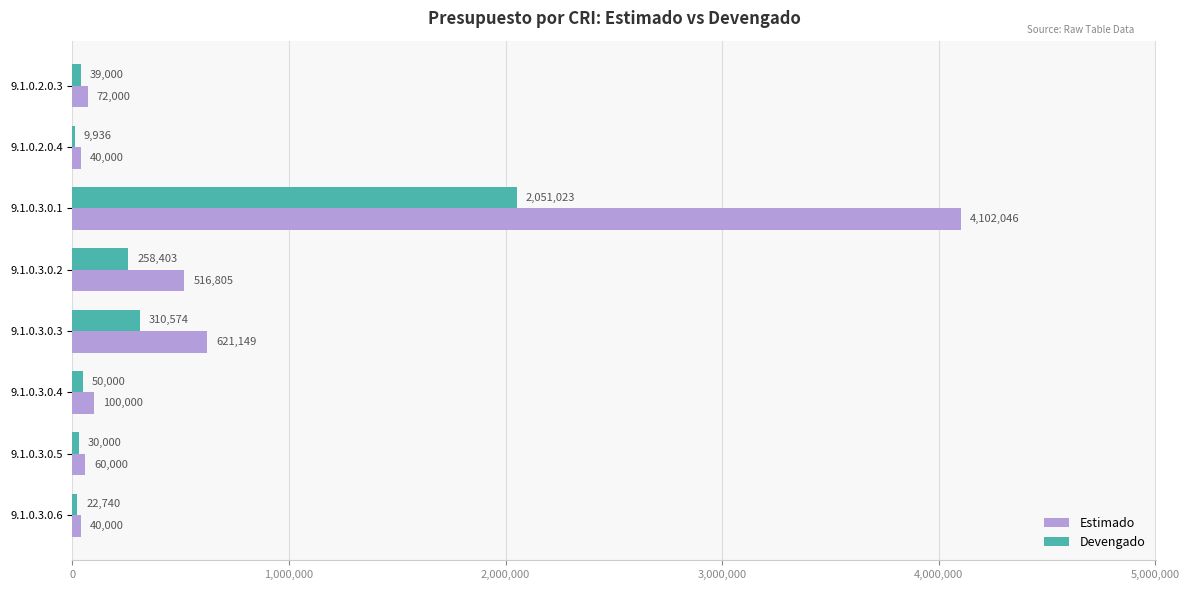

At which category does the chart reach its peak across all series?

9.1.0.3.0.1